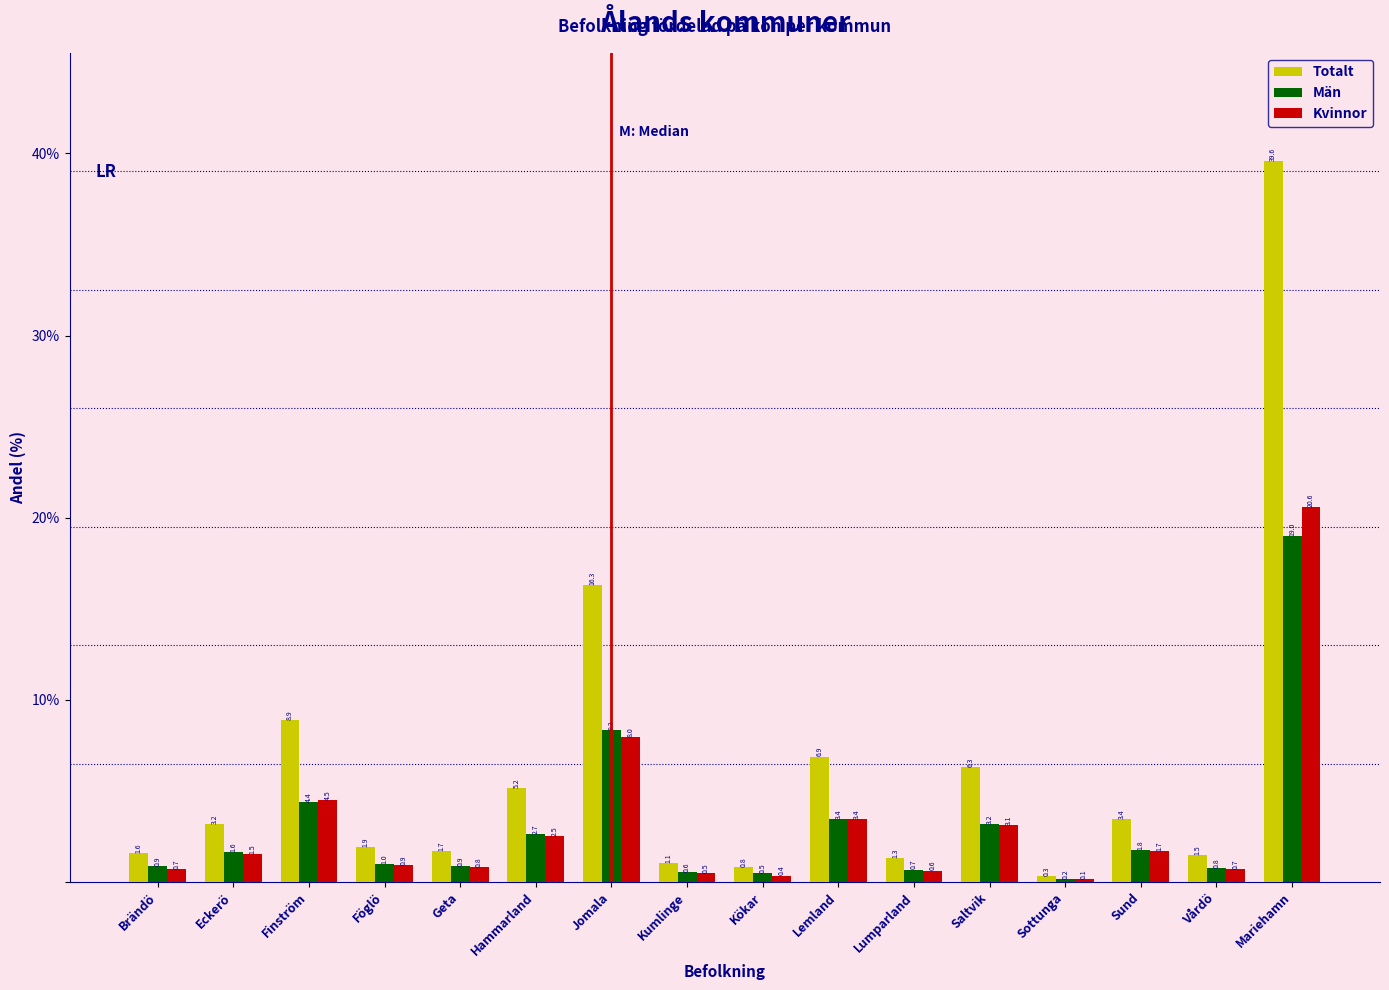

Reading left to right, transcribe all the data shown in this chart.

Totalt: Brändö=1.6	Eckerö=3.2	Finström=8.9	Föglö=1.9	Geta=1.7	Hammarland=5.2	Jomala=16.3	Kumlinge=1.1	Kökar=0.8	Lemland=6.9	Lumparland=1.3	Saltvik=6.3	Sottunga=0.3	Sund=3.4	Vårdö=1.5	Mariehamn=39.6
Män: Brändö=0.9	Eckerö=1.6	Finström=4.4	Föglö=1.0	Geta=0.9	Hammarland=2.7	Jomala=8.3	Kumlinge=0.6	Kökar=0.5	Lemland=3.4	Lumparland=0.7	Saltvik=3.2	Sottunga=0.2	Sund=1.8	Vårdö=0.8	Mariehamn=19.0
Kvinnor: Brändö=0.7	Eckerö=1.5	Finström=4.5	Föglö=0.9	Geta=0.8	Hammarland=2.5	Jomala=8.0	Kumlinge=0.5	Kökar=0.4	Lemland=3.4	Lumparland=0.6	Saltvik=3.1	Sottunga=0.1	Sund=1.7	Vårdö=0.7	Mariehamn=20.6